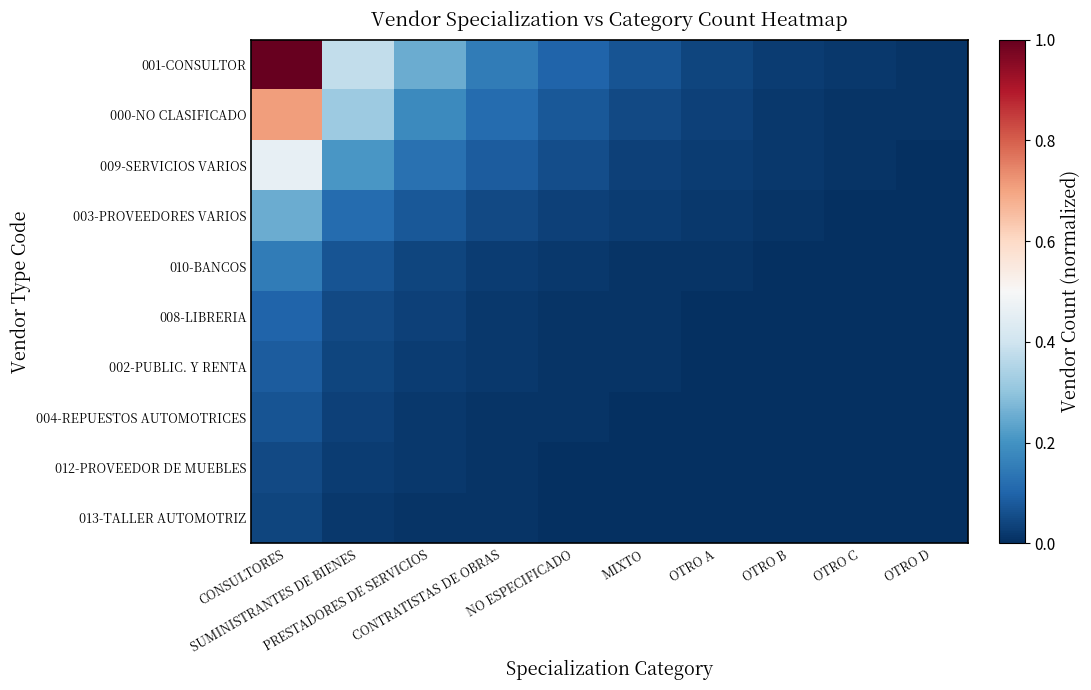

Reading left to right, list all the values displayed in this chart.

001-CONSULTOR: CONSULTORES=1.0	SUMINISTRANTES DE BIENES=0.4	PRESTADORES DE SERVICIOS=0.2	CONTRATISTAS DE OBRAS=0.1	NO ESPECIFICADO=0.1	MIXTO=0.1	OTRO A=0.0	OTRO B=0.0	OTRO C=0.0	OTRO D=0.0
000-NO CLASIFICADO: CONSULTORES=0.7	SUMINISTRANTES DE BIENES=0.3	PRESTADORES DE SERVICIOS=0.2	CONTRATISTAS DE OBRAS=0.1	NO ESPECIFICADO=0.1	MIXTO=0.1	OTRO A=0.0	OTRO B=0.0	OTRO C=0.0	OTRO D=0.0
009-SERVICIOS VARIOS: CONSULTORES=0.5	SUMINISTRANTES DE BIENES=0.2	PRESTADORES DE SERVICIOS=0.1	CONTRATISTAS DE OBRAS=0.1	NO ESPECIFICADO=0.1	MIXTO=0.0	OTRO A=0.0	OTRO B=0.0	OTRO C=0.0	OTRO D=0.0
003-PROVEEDORES VARIOS: CONSULTORES=0.2	SUMINISTRANTES DE BIENES=0.1	PRESTADORES DE SERVICIOS=0.1	CONTRATISTAS DE OBRAS=0.1	NO ESPECIFICADO=0.0	MIXTO=0.0	OTRO A=0.0	OTRO B=0.0	OTRO C=0.0	OTRO D=0.0
010-BANCOS: CONSULTORES=0.1	SUMINISTRANTES DE BIENES=0.1	PRESTADORES DE SERVICIOS=0.0	CONTRATISTAS DE OBRAS=0.0	NO ESPECIFICADO=0.0	MIXTO=0.0	OTRO A=0.0	OTRO B=0.0	OTRO C=0.0	OTRO D=0.0
008-LIBRERIA: CONSULTORES=0.1	SUMINISTRANTES DE BIENES=0.1	PRESTADORES DE SERVICIOS=0.0	CONTRATISTAS DE OBRAS=0.0	NO ESPECIFICADO=0.0	MIXTO=0.0	OTRO A=0.0	OTRO B=0.0	OTRO C=0.0	OTRO D=0.0
002-PUBLIC. Y RENTA: CONSULTORES=0.1	SUMINISTRANTES DE BIENES=0.0	PRESTADORES DE SERVICIOS=0.0	CONTRATISTAS DE OBRAS=0.0	NO ESPECIFICADO=0.0	MIXTO=0.0	OTRO A=0.0	OTRO B=0.0	OTRO C=0.0	OTRO D=0.0
004-REPUESTOS AUTOMOTRICES: CONSULTORES=0.1	SUMINISTRANTES DE BIENES=0.0	PRESTADORES DE SERVICIOS=0.0	CONTRATISTAS DE OBRAS=0.0	NO ESPECIFICADO=0.0	MIXTO=0.0	OTRO A=0.0	OTRO B=0.0	OTRO C=0.0	OTRO D=0.0
012-PROVEEDOR DE MUEBLES: CONSULTORES=0.1	SUMINISTRANTES DE BIENES=0.0	PRESTADORES DE SERVICIOS=0.0	CONTRATISTAS DE OBRAS=0.0	NO ESPECIFICADO=0.0	MIXTO=0.0	OTRO A=0.0	OTRO B=0.0	OTRO C=0.0	OTRO D=0.0
013-TALLER AUTOMOTRIZ: CONSULTORES=0.0	SUMINISTRANTES DE BIENES=0.0	PRESTADORES DE SERVICIOS=0.0	CONTRATISTAS DE OBRAS=0.0	NO ESPECIFICADO=0.0	MIXTO=0.0	OTRO A=0.0	OTRO B=0.0	OTRO C=0.0	OTRO D=0.0